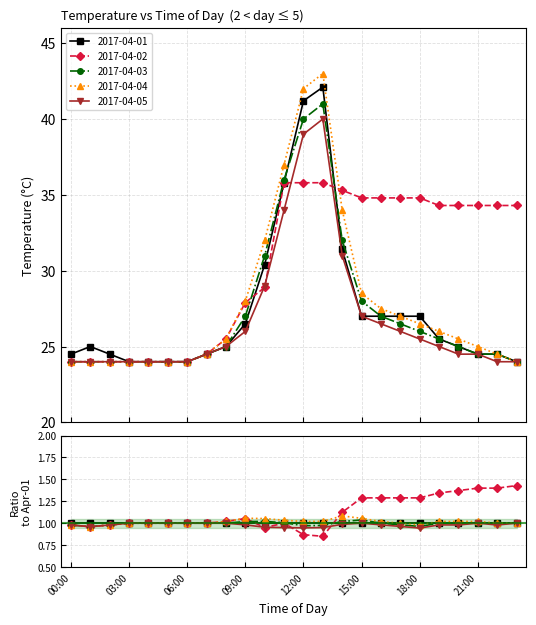

Where do 2017-04-01 and 2017-04-03 first cross each other?

11:00 and 12:00